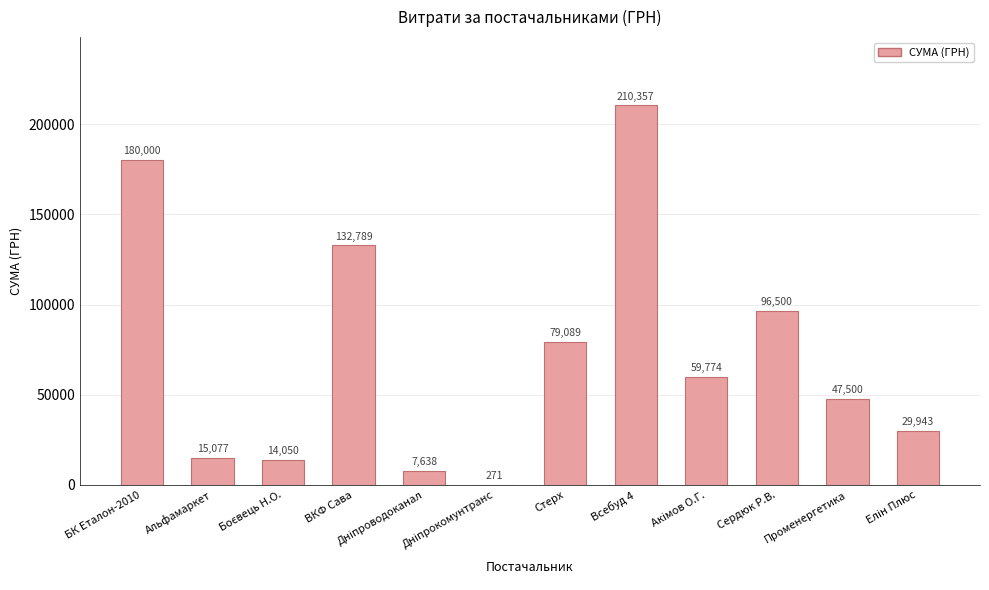

What value does the data have at ВКФ Сава?

132788.8